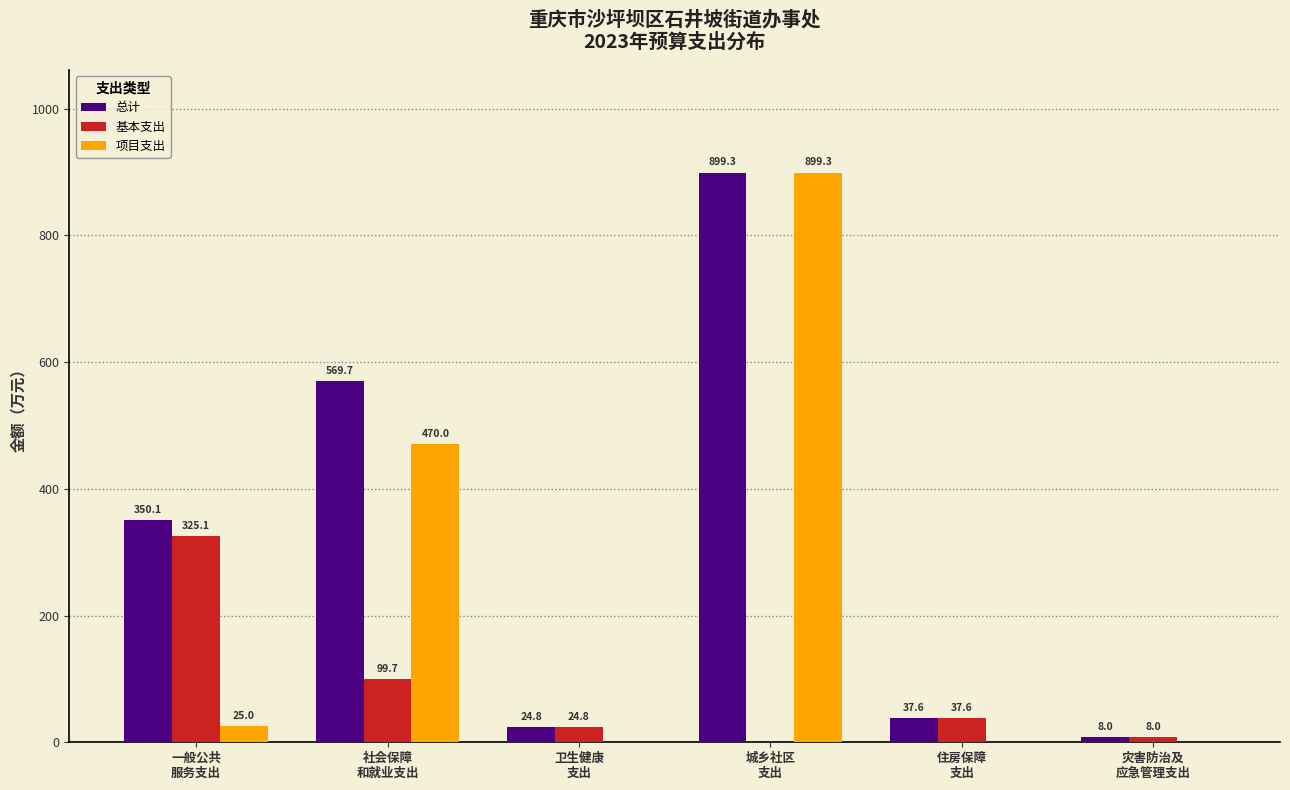

What is the sum of all 项目支出 values?

1394.3